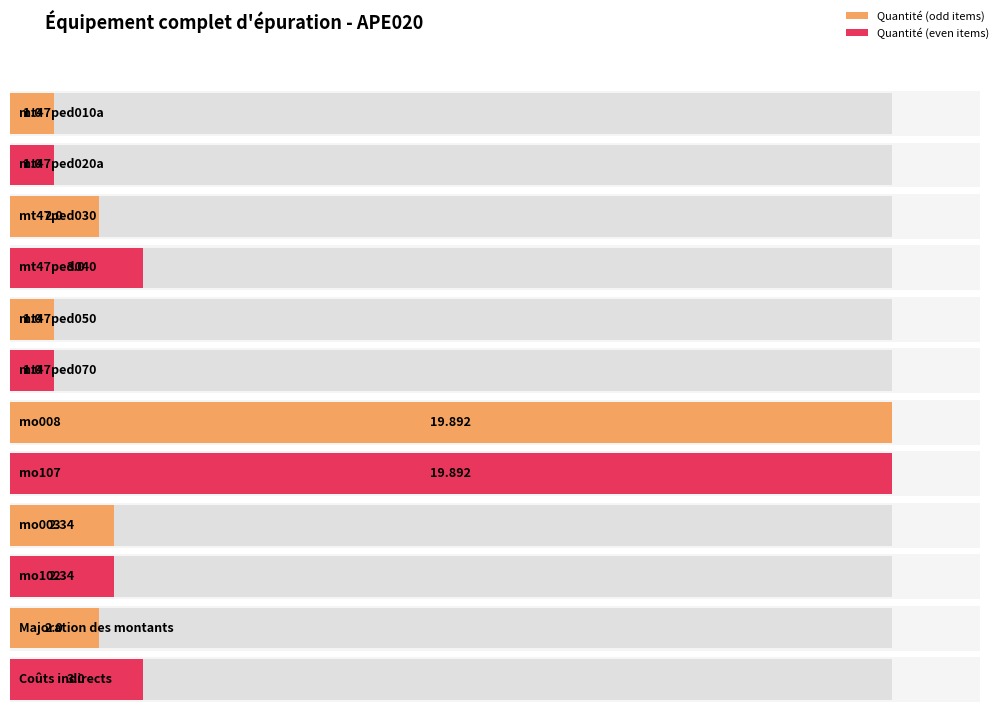

What is the value of the 7th bar from the left?

19.9